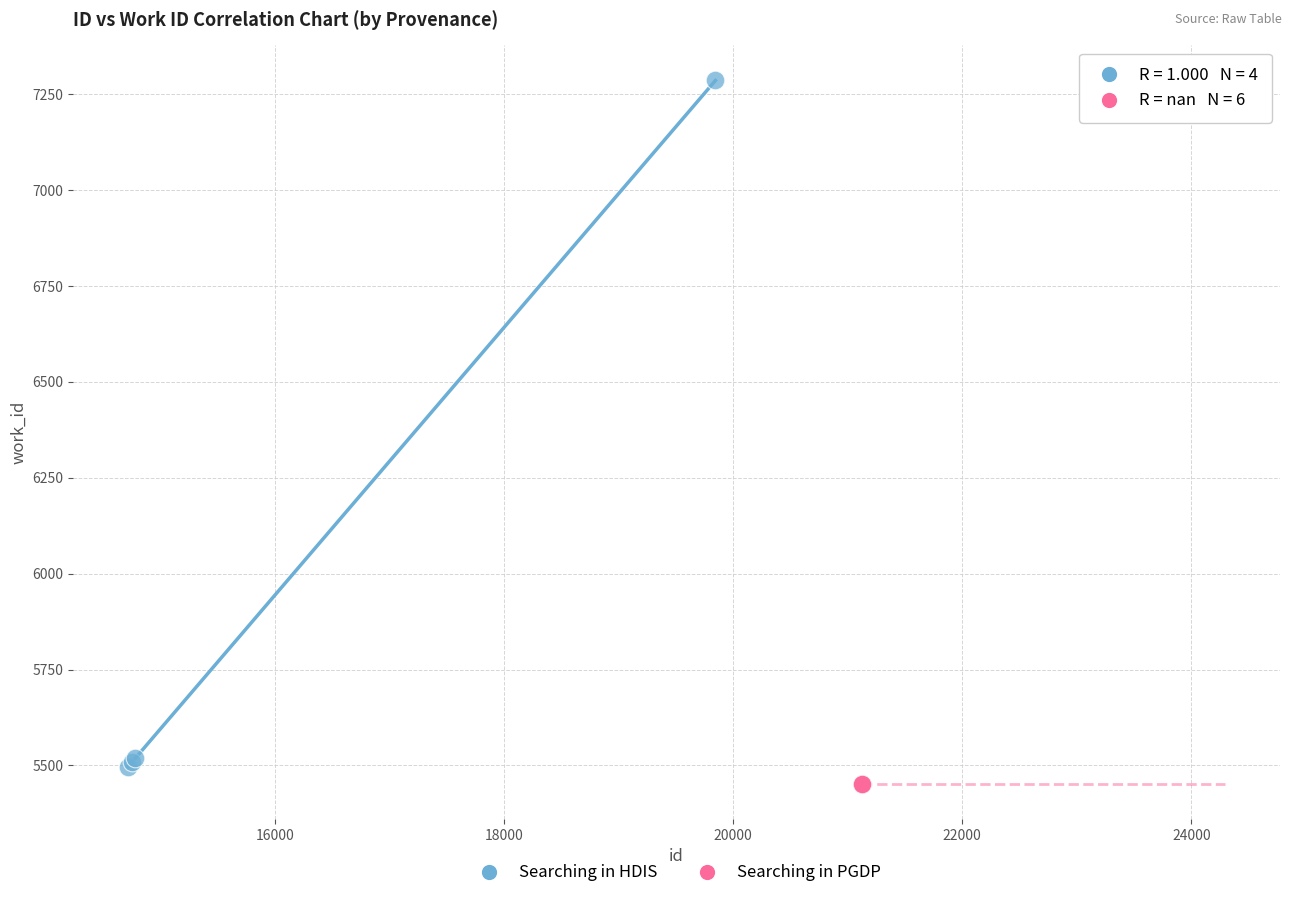

Which series reaches the maximum Y coordinate?

Searching in HDIS